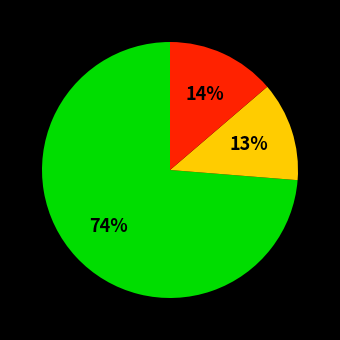

Is there any slice that represents more than half of the pie?

Yes